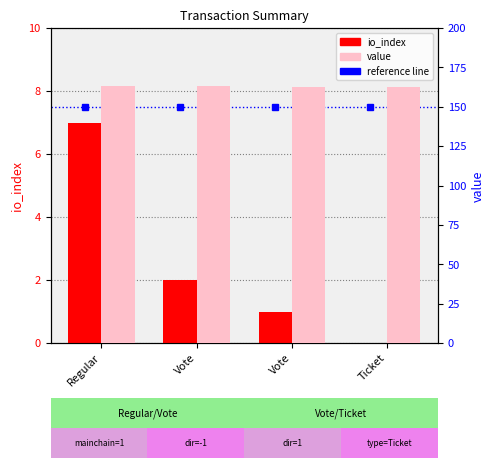

Count the number of categories in the chart.

4